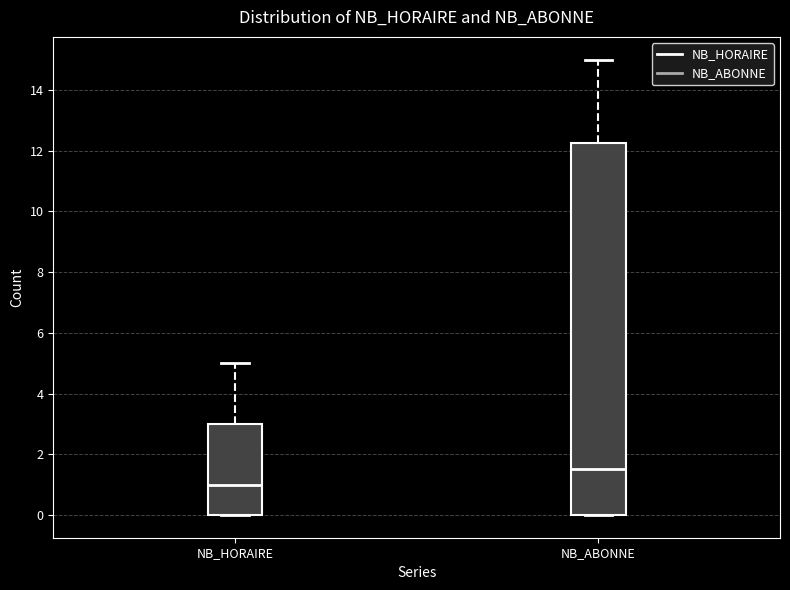

Reading left to right, read every box against the y-axis: the position of its median line, the range the box covers, and the ends of its whiskers. The values are not printed on the chart, so give them approximately, as read against the axis.

NB_HORAIRE: median 1.0, box 0.0 to 3.0, whiskers 0.0 to 5.0
NB_ABONNE: median 1.6, box 0.0 to 12.2, whiskers 0.0 to 15.0